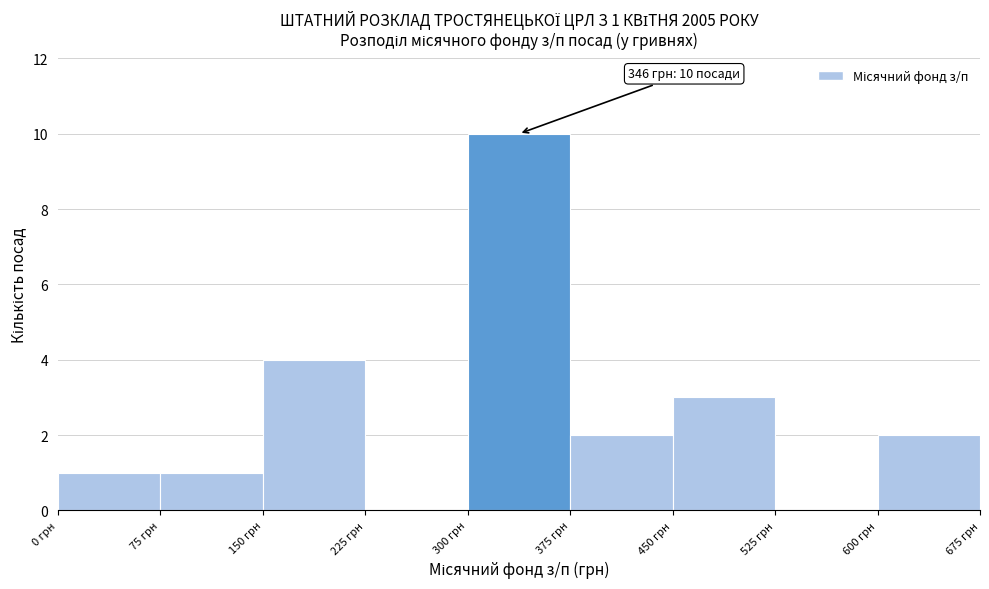

Which range on the x-axis has the tallest bar?

300 to 375